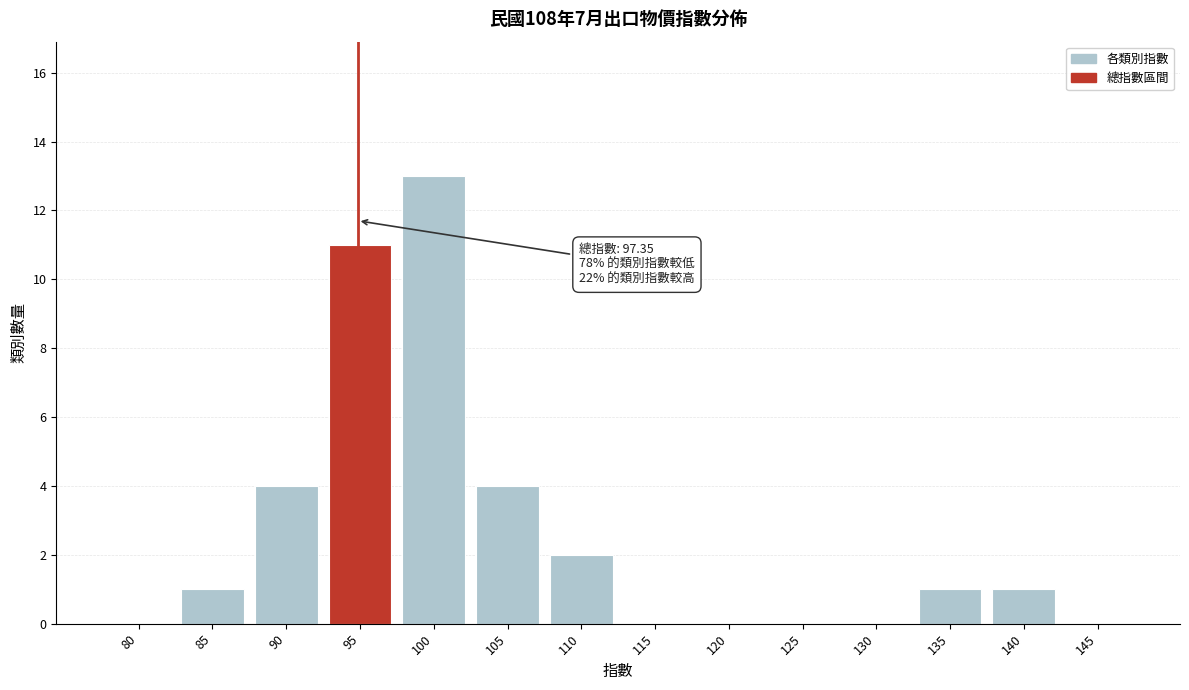

Reading left to right, extract all data points from this chart.

80=0	85=1	90=4	95=11	100=13	105=4	110=2	115=0	120=0	125=0	130=0	135=1	140=1	145=0